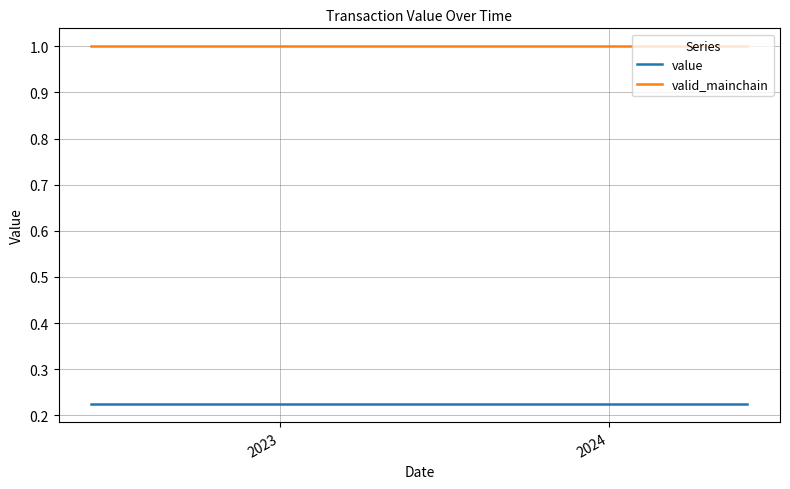

List the series in order of their peak value, highest first.

valid_mainchain, value